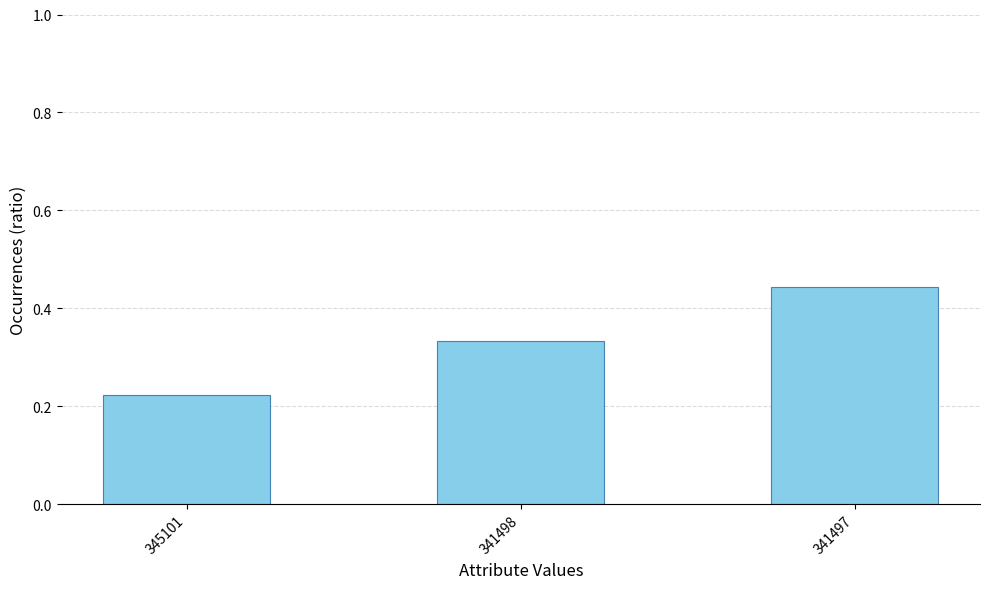

What is the difference between the second highest and minimum values?

0.1